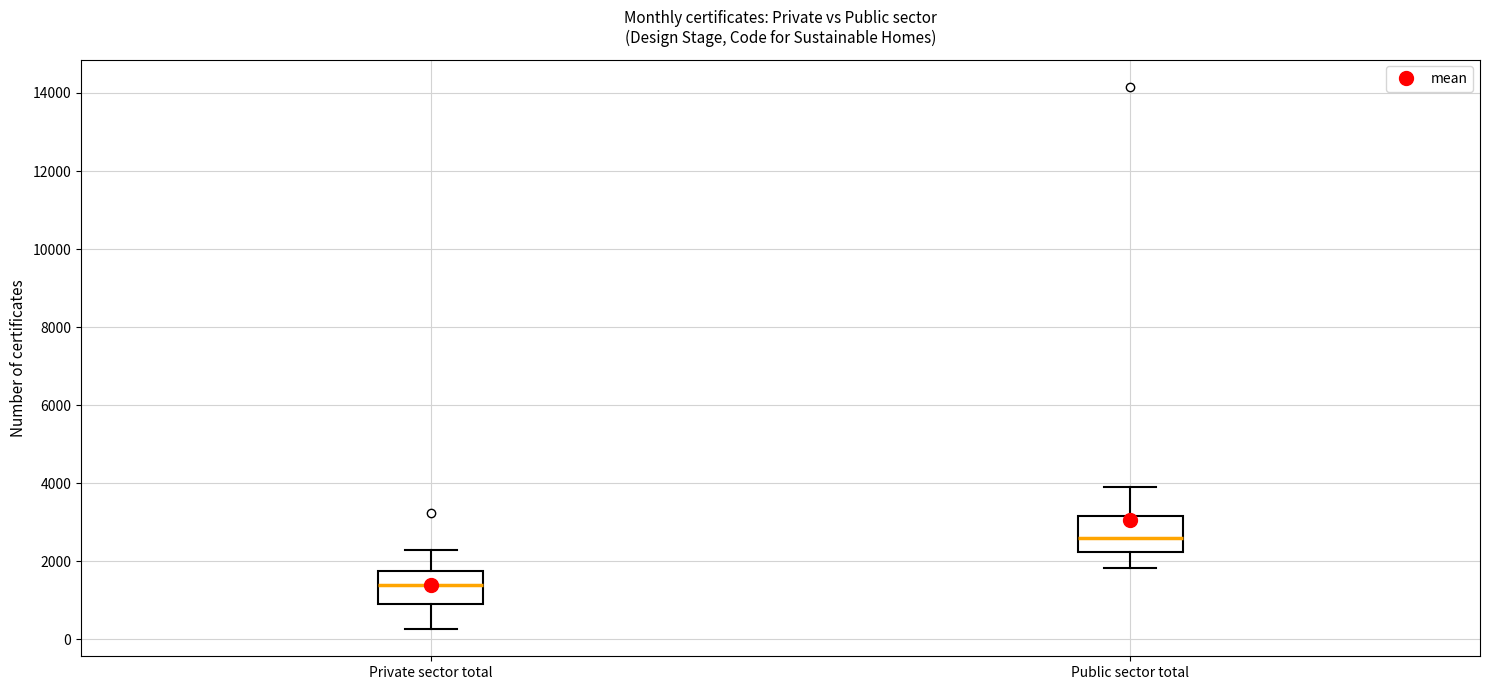

Reading left to right, read every box against the y-axis: the position of its median line, the range the box covers, and the ends of its whiskers. The values are not printed on the chart, so give them approximately, as read against the axis.

Private sector total: median 1400, box 1000 to 1800, whiskers 200 to 2200
Public sector total: median 2600, box 2200 to 3200, whiskers 1800 to 3800